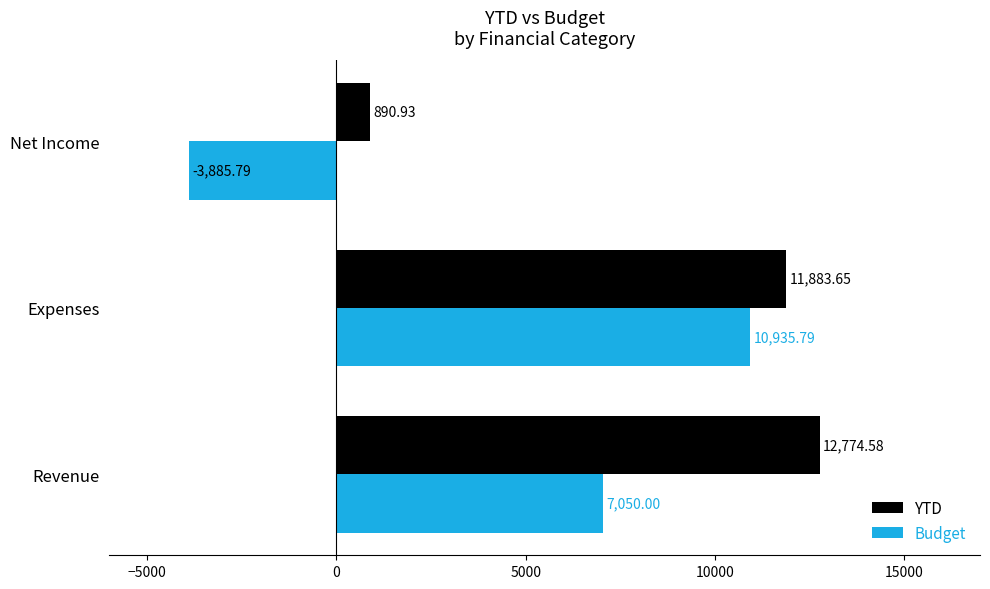

How many data points does each series have?

3